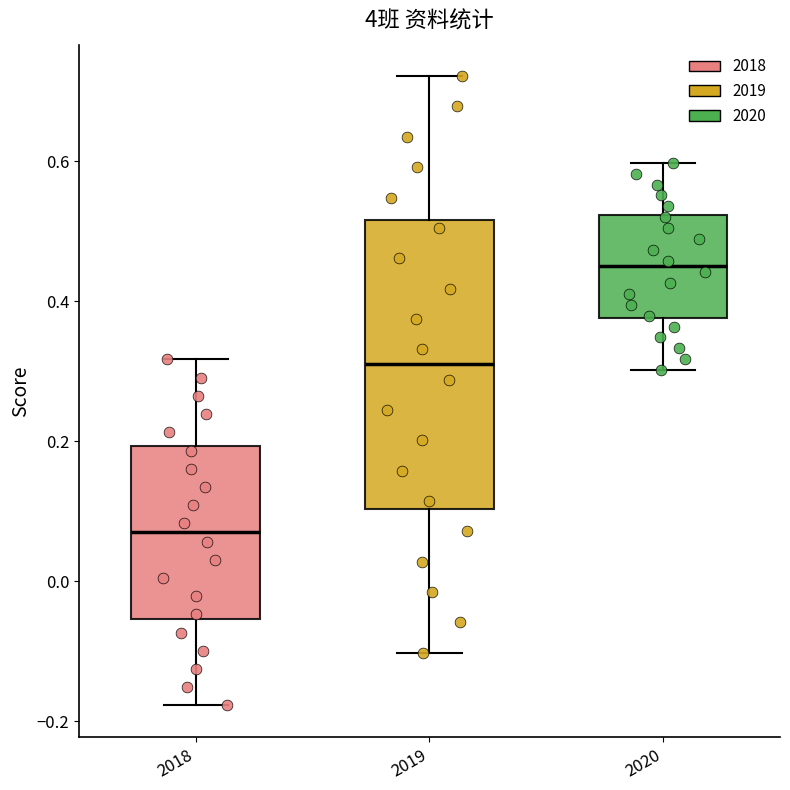

Which box has the highest median line?

2020